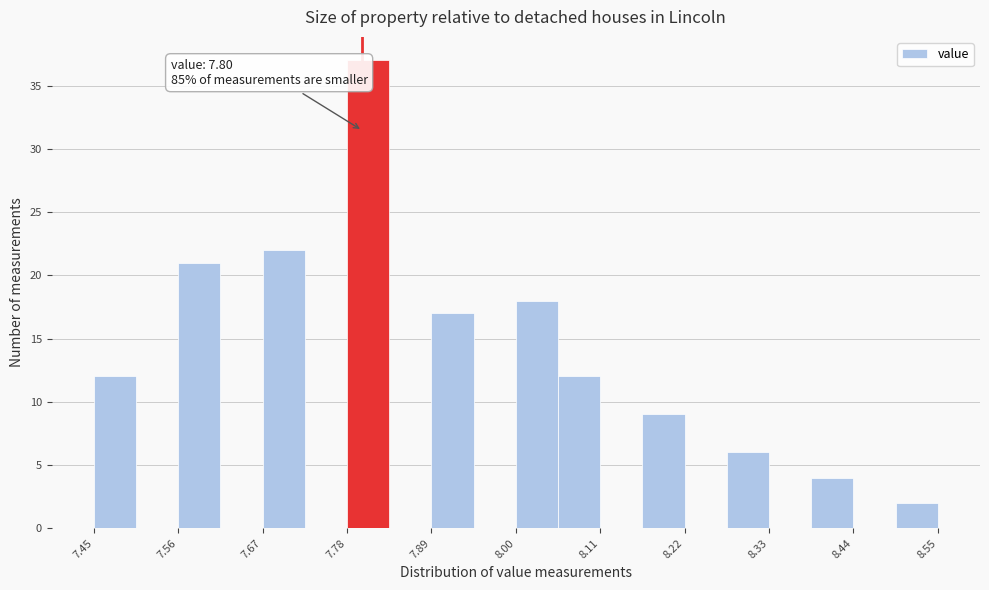

Around what value on the x-axis is the tallest bar? Give the approximate position of its centre, as read against the axis.

7.80